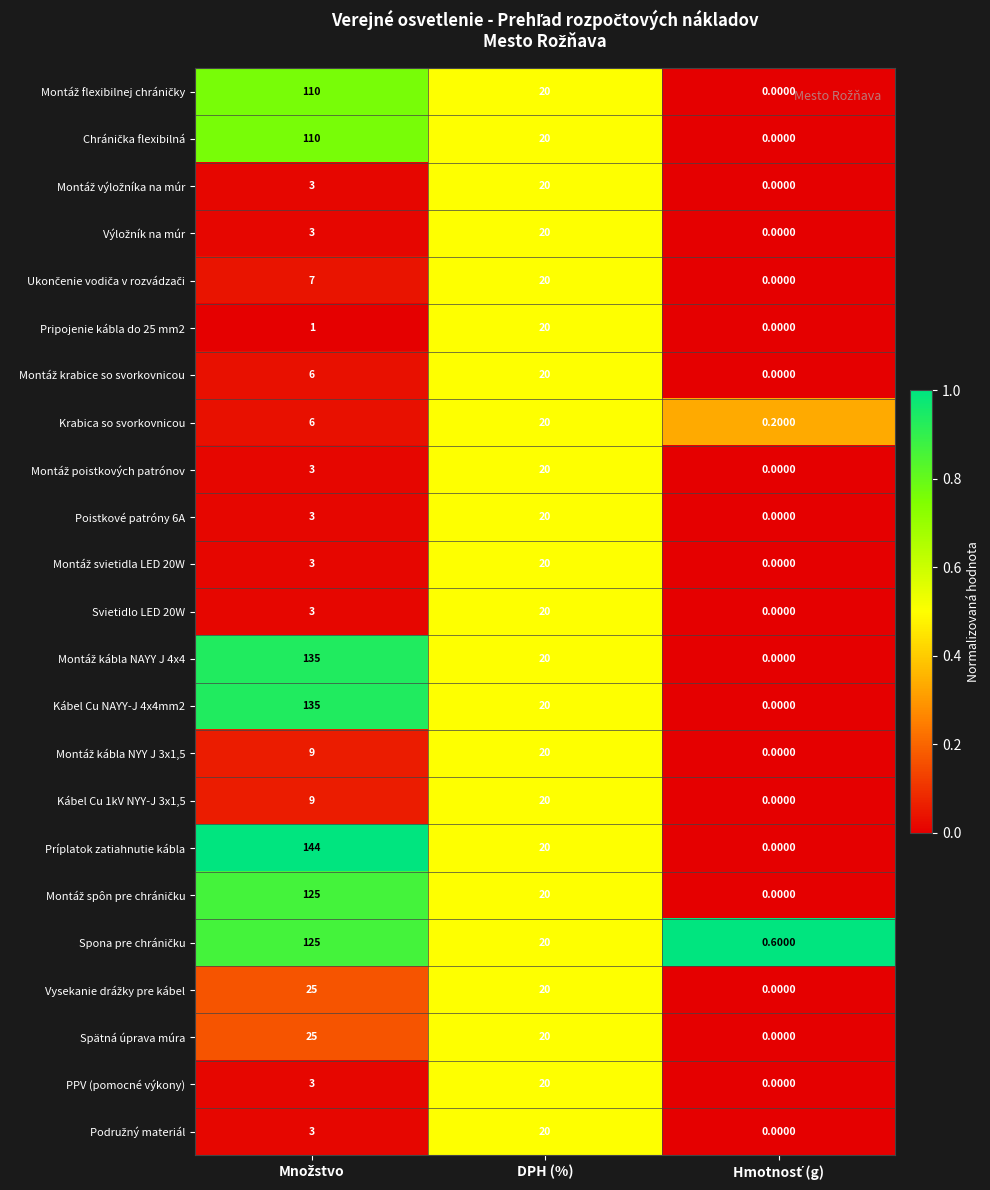

At which label does PPV (pomocné výkony) reach its peak?

DPH (%)